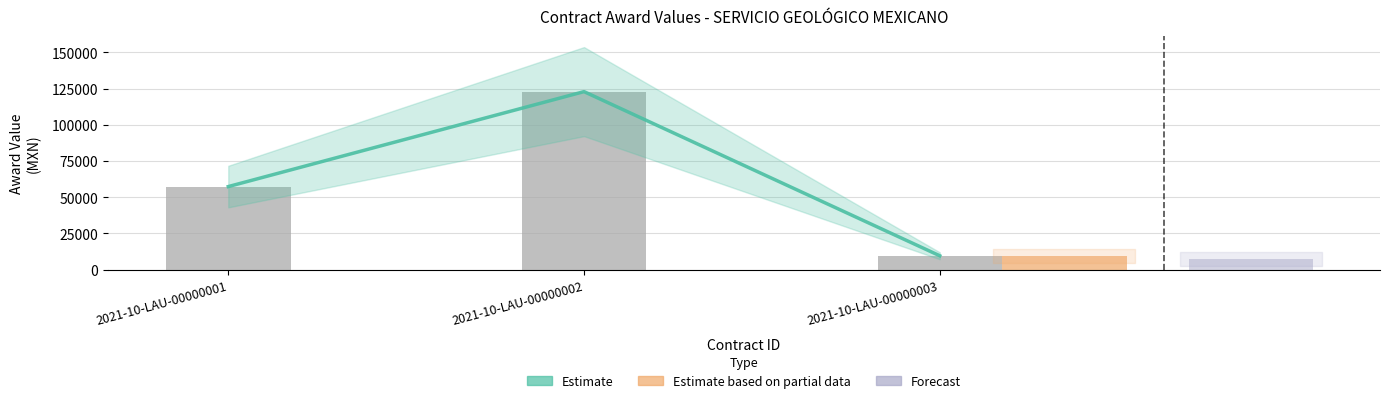

What is the approximate value of awards.value.amount at 2021-10-LAU-00000003?

9625.0